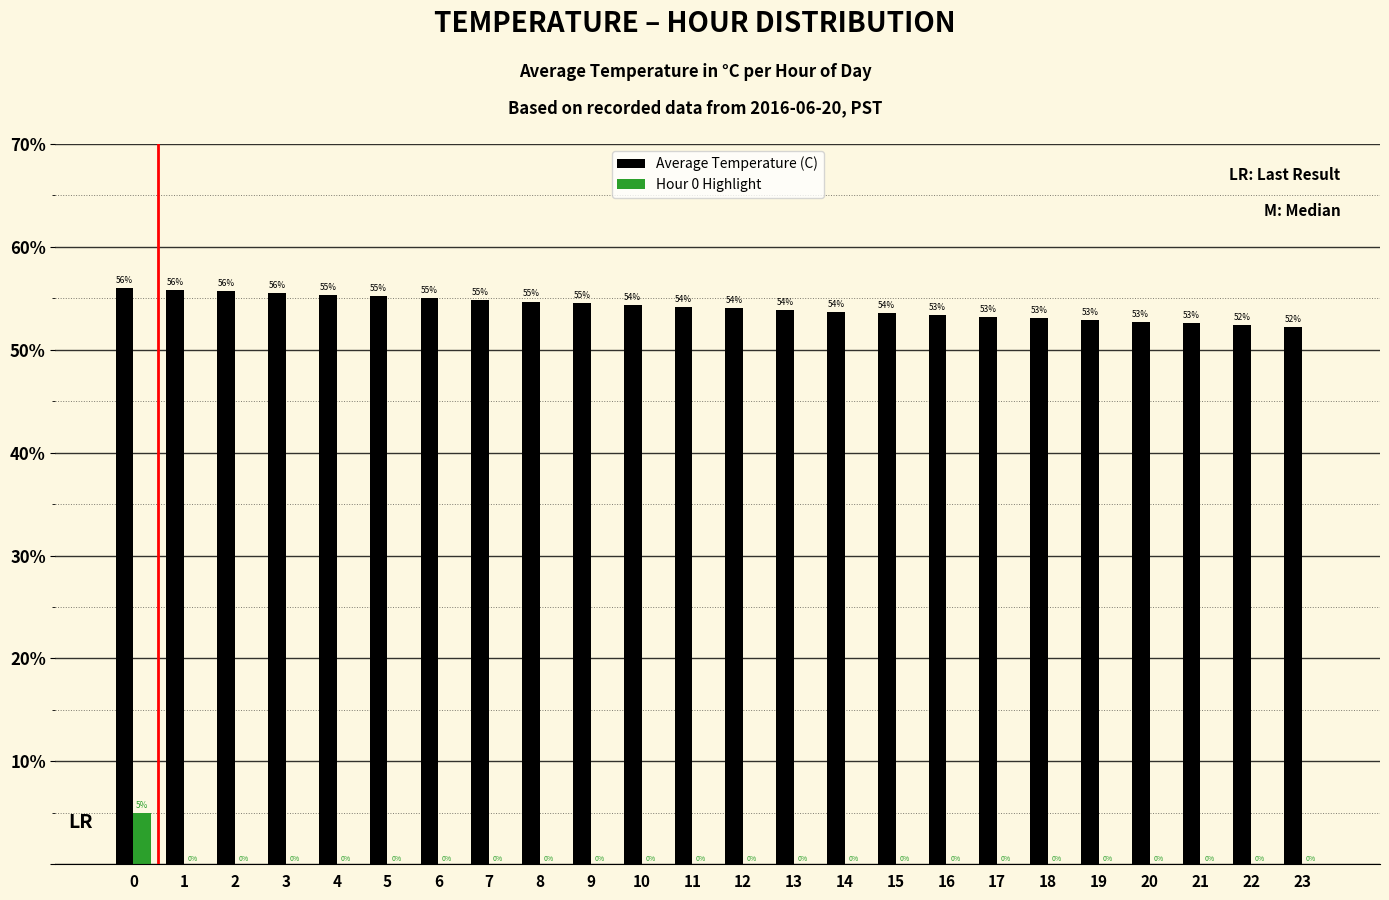

Is it true that Hour 0 Highlight equals 2.6 at 19?

False